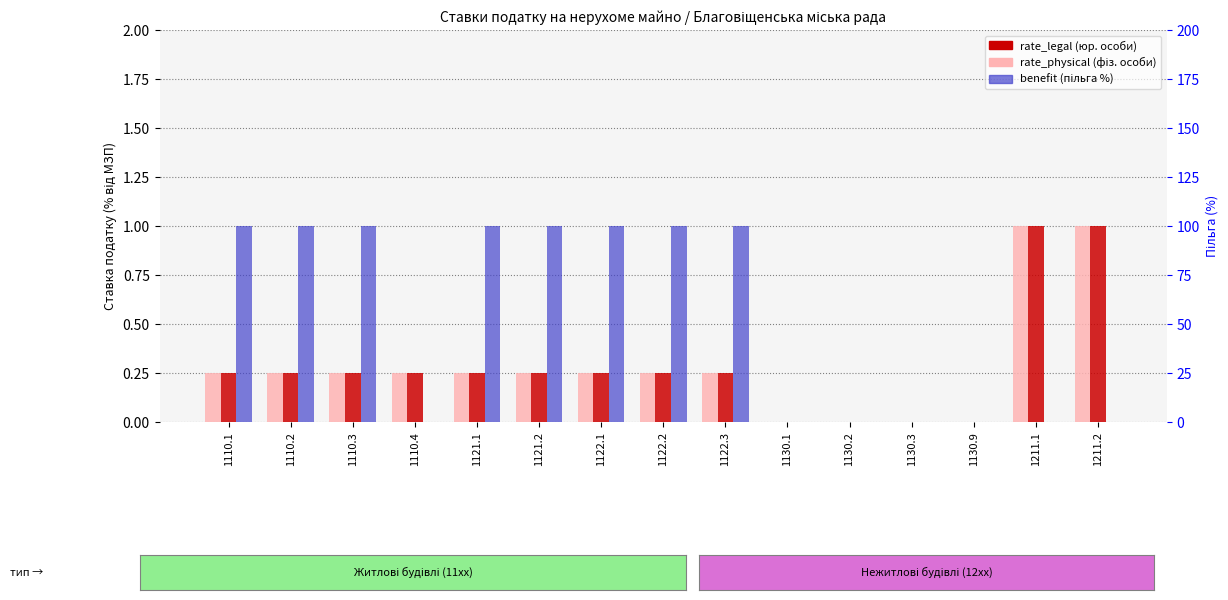

Count the number of categories in the chart.

15